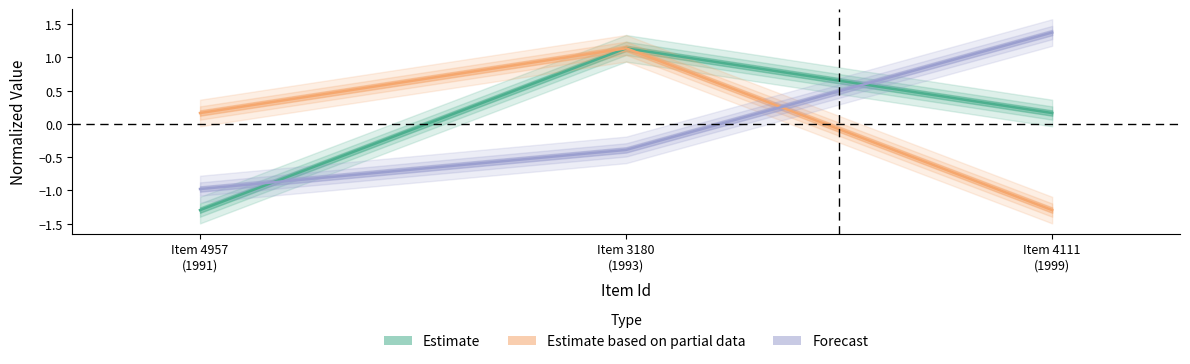

Which label corresponds to the largest value in the chart?

Item 4111
(1999)